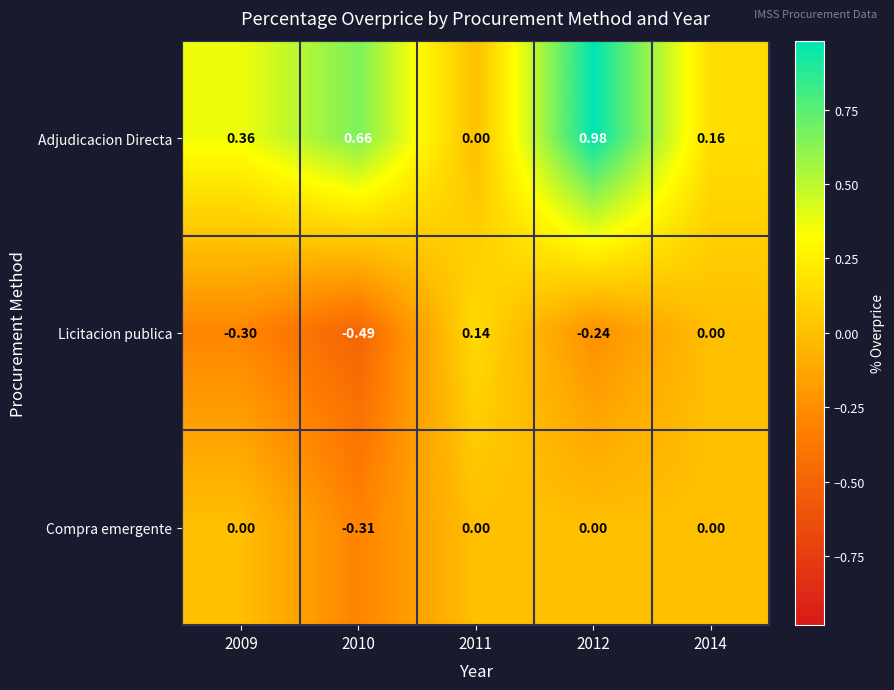

Which series has the widest spread of values?

Adjudicacion Directa